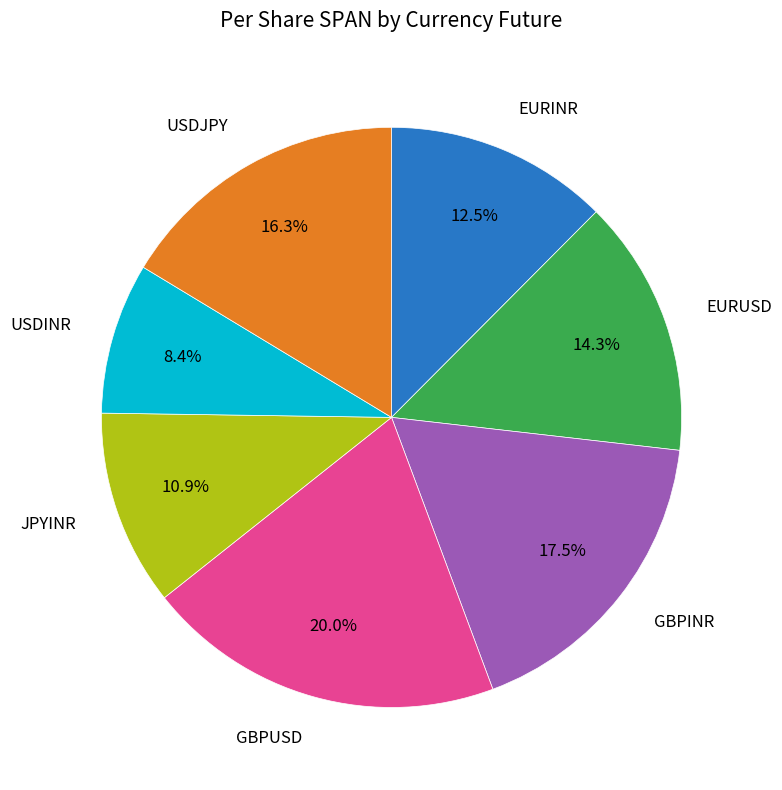

Is there any slice that represents more than half of the pie?

No